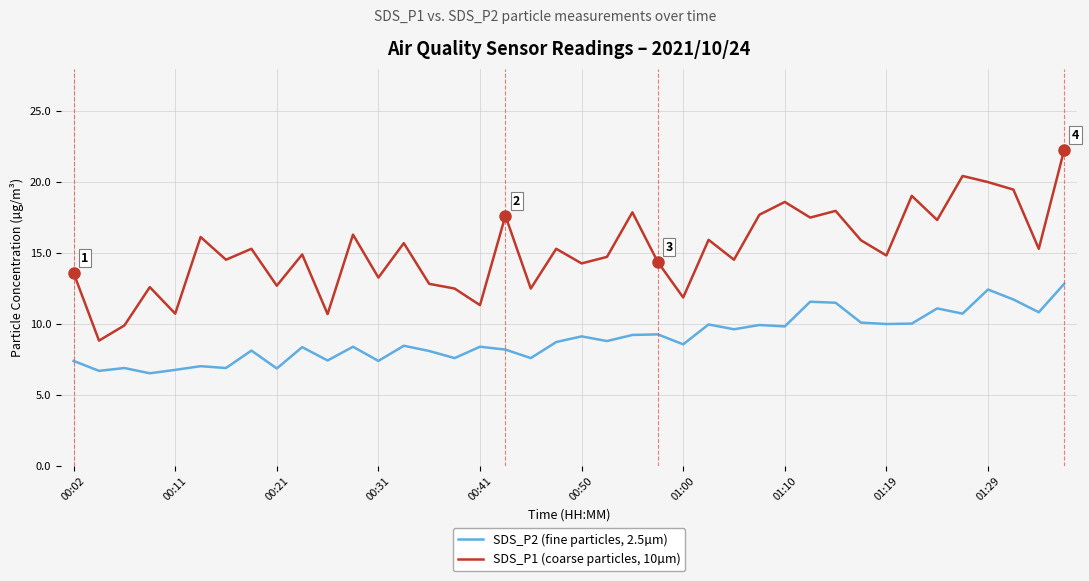

True or false: SDS_P2 (fine particles, 2.5µm) and SDS_P1 (coarse particles, 10µm) cross at least once.

False